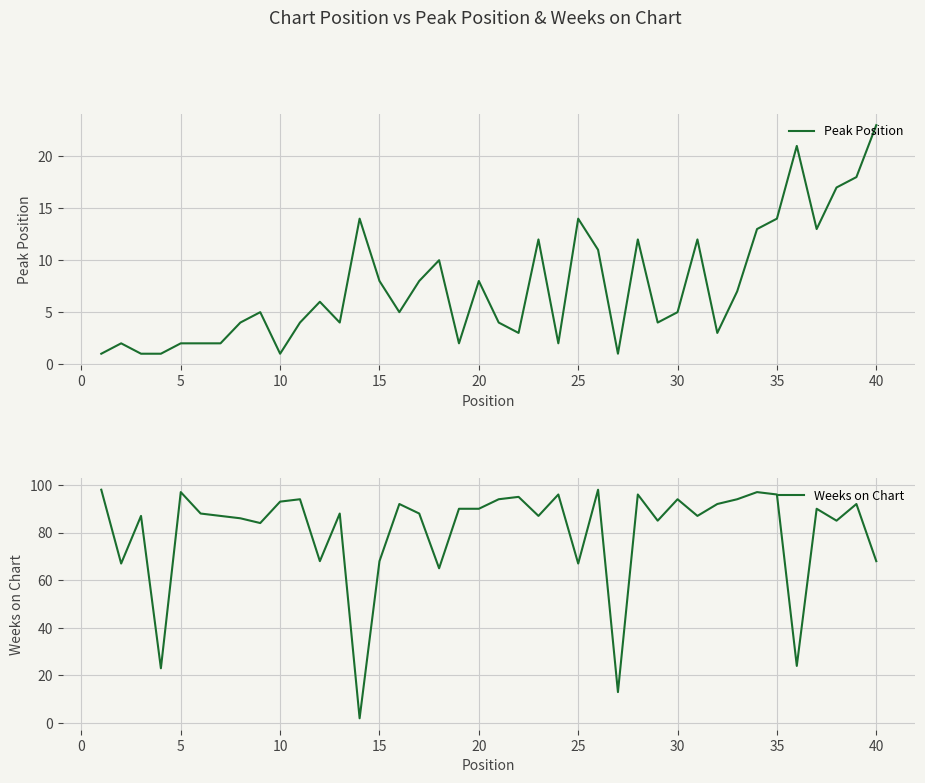

What is the sum of all Peak Position values?

299